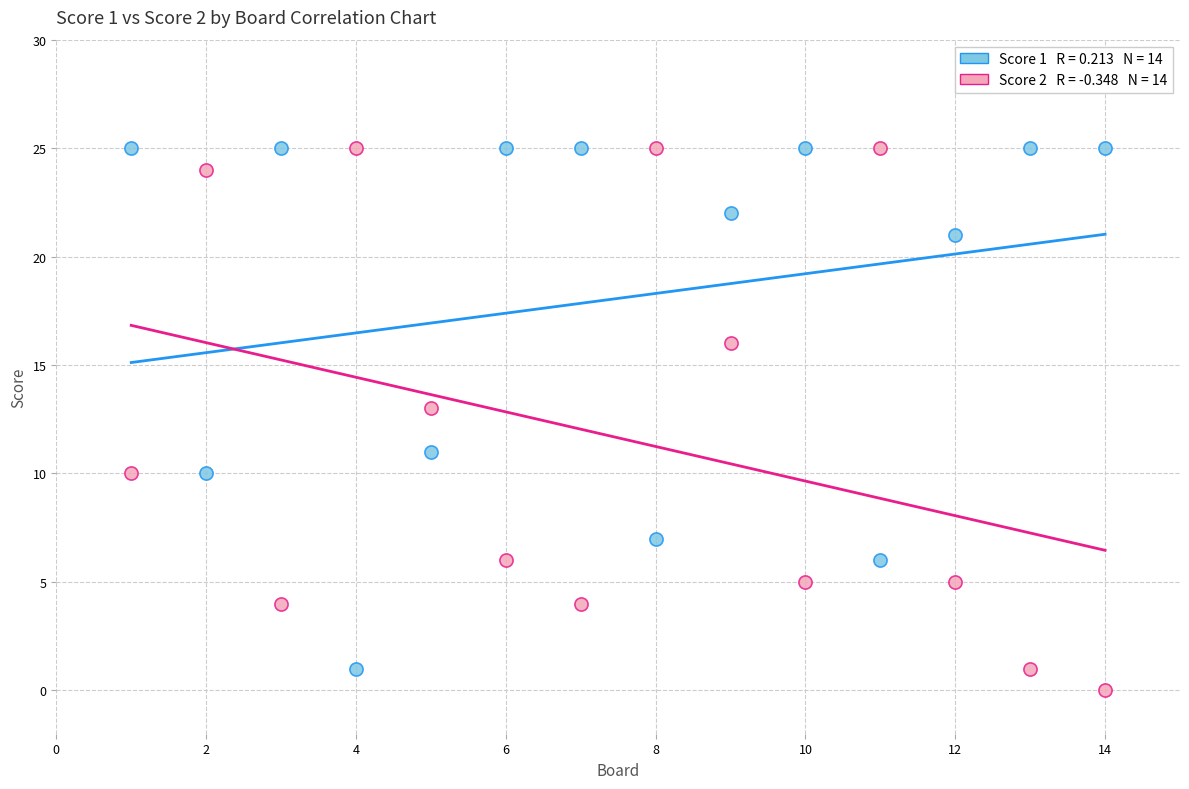

Across all data points, what is the range of X values (max minus min)?

13